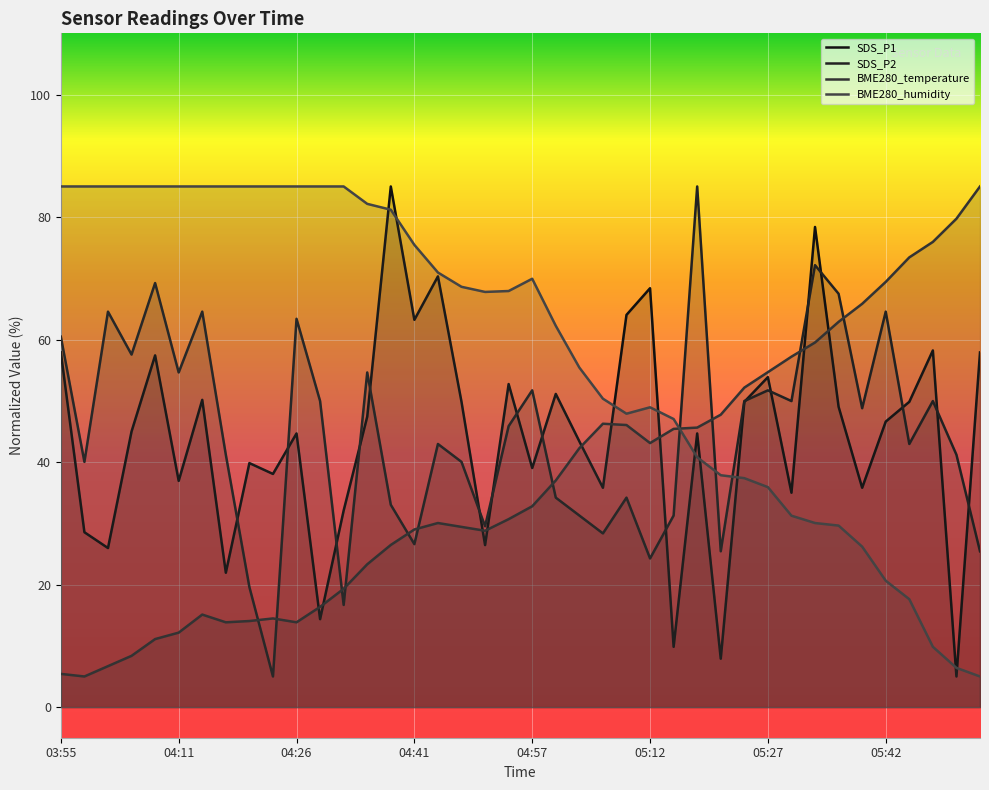

Reading right to left, list all the values displayed in this chart.

SDS_P1: 05:55=57.9	05:51=5.0	05:48=58.2	05:45=49.8	05:42=46.6	05:39=35.8	05:36=49.0	05:33=78.4	05:30=35.0	05:27=53.9	05:24=49.8	05:21=7.9	05:18=44.7	05:15=9.8	05:12=68.4	05:09=64.0	05:06=35.8	05:03=43.4	05:00=51.1	04:57=39.0	04:53=52.7	04:50=26.5	04:47=49.8	04:44=70.3	04:41=63.2	04:38=85.0	04:35=47.4	04:32=32.1	04:29=14.4	04:26=44.7	04:23=38.1	04:20=39.8	04:17=21.9	04:14=50.2	04:11=36.9	04:08=57.4	04:04=45.0	04:01=26.0	03:58=28.5	03:55=57.9
SDS_P2: 05:55=25.4	05:51=41.2	05:48=50.0	05:45=43.0	05:42=64.6	05:39=48.8	05:36=67.5	05:33=72.2	05:30=50.0	05:27=51.7	05:24=50.0	05:21=25.4	05:18=85.0	05:15=31.3	05:12=24.3	05:09=34.2	05:06=28.4	05:03=31.3	05:00=34.2	04:57=51.7	04:53=45.9	04:50=29.5	04:47=40.0	04:44=43.0	04:41=26.6	04:38=33.0	04:35=54.6	04:32=16.7	04:29=50.0	04:26=63.4	04:23=5.0	04:20=19.6	04:17=41.2	04:14=64.6	04:11=54.6	04:08=69.2	04:04=57.6	04:01=64.6	03:58=40.0	03:55=60.5
BME280_temperature: 05:55=85.0	05:51=79.7	05:48=75.9	05:45=73.4	05:42=69.4	05:39=65.8	05:36=62.9	05:33=59.5	05:30=57.2	05:27=54.7	05:24=52.2	05:21=47.7	05:18=45.6	05:15=45.4	05:12=43.1	05:09=46.1	05:06=46.3	05:03=42.3	05:00=37.0	04:57=32.8	04:53=30.7	04:50=28.8	04:47=29.4	04:44=30.1	04:41=29.0	04:38=26.5	04:35=23.3	04:32=19.3	04:29=16.4	04:26=13.8	04:23=14.5	04:20=14.1	04:17=13.8	04:14=15.1	04:11=12.2	04:08=11.1	04:04=8.4	04:01=6.7	03:58=5.0	03:55=5.4
BME280_humidity: 05:55=5.0	05:51=6.4	05:48=9.8	05:45=17.6	05:42=20.6	05:39=26.2	05:36=29.6	05:33=30.1	05:30=31.2	05:27=35.9	05:24=37.4	05:21=37.9	05:18=40.8	05:15=47.0	05:12=48.9	05:09=47.9	05:06=50.4	05:03=55.4	05:00=62.2	04:57=69.9	04:53=67.9	04:50=67.8	04:47=68.6	04:44=70.9	04:41=75.5	04:38=81.2	04:35=82.2	04:32=85.0	04:29=85.0	04:26=85.0	04:23=85.0	04:20=85.0	04:17=85.0	04:14=85.0	04:11=85.0	04:08=85.0	04:04=85.0	04:01=85.0	03:58=85.0	03:55=85.0